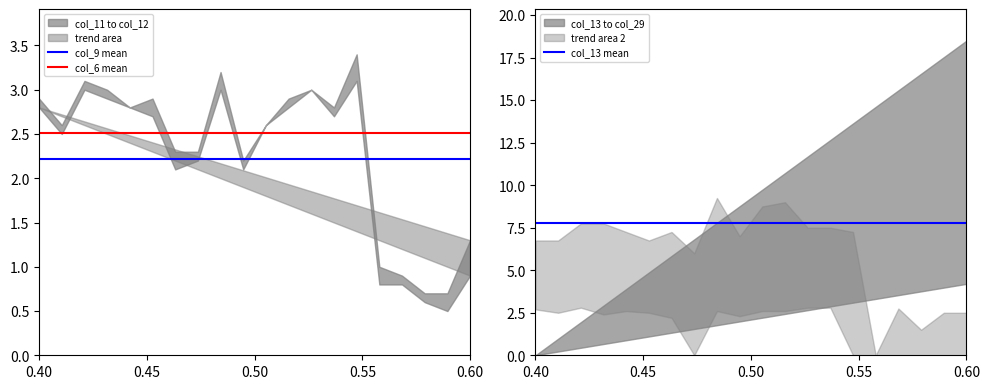

True or false: col_9 mean and col_13 mean cross at least once.

False